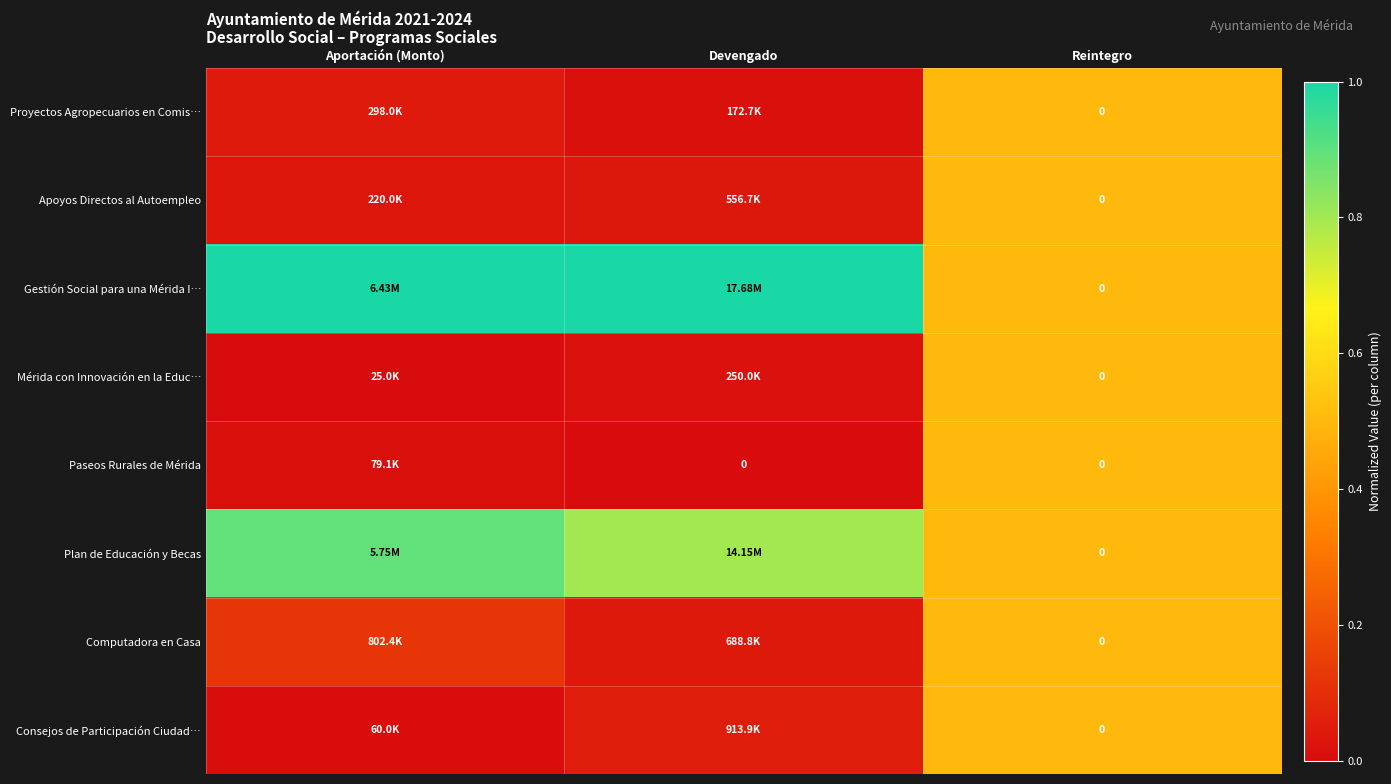

The Plan de Educación y Becas series shows 0.5 at Aportación (Monto). True or false?

False